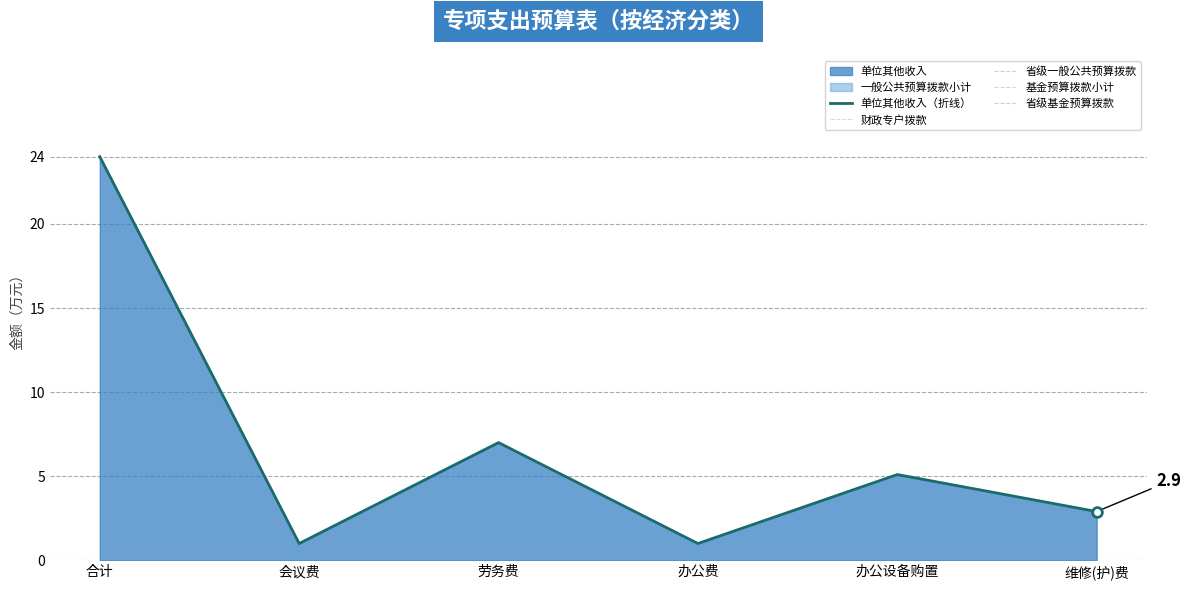

What is the total value across all series at 会议费?

1.0